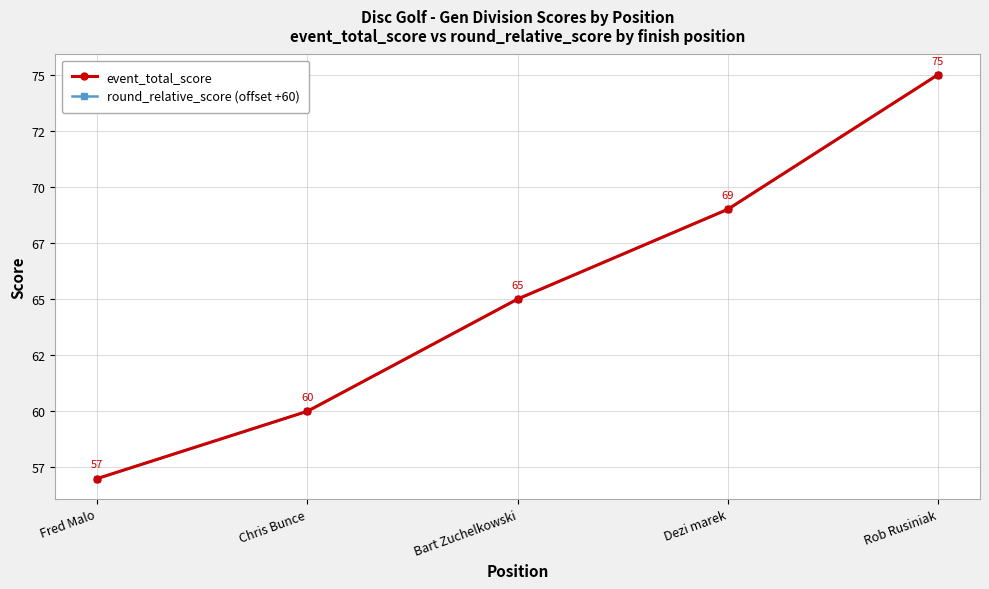

Does the chart have visible grid lines?

Yes